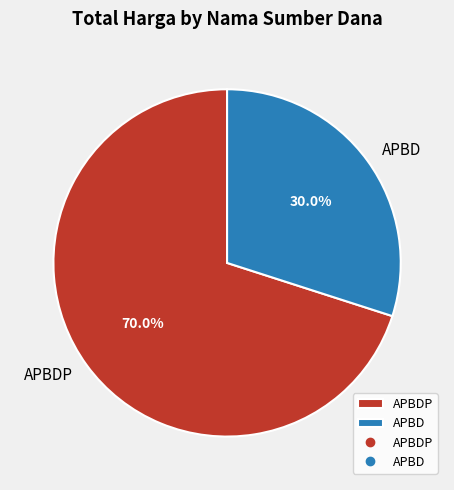

How many slices are in this pie chart?

2